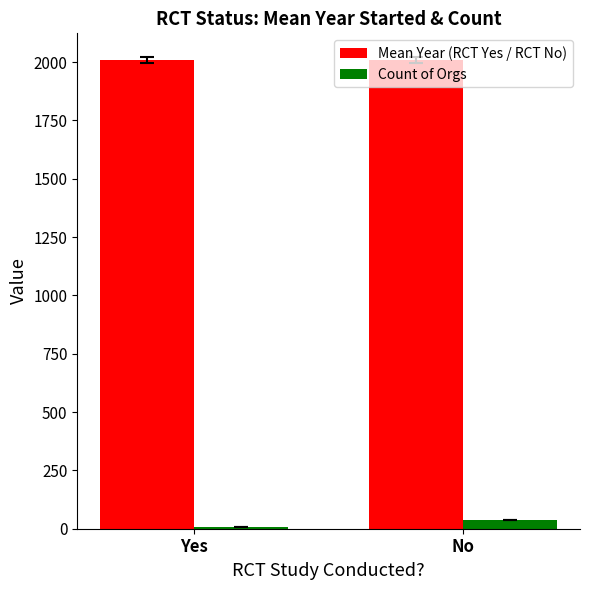

Is it true that Mean Year (RCT Yes / RCT No) equals 3015.4 at No?

False